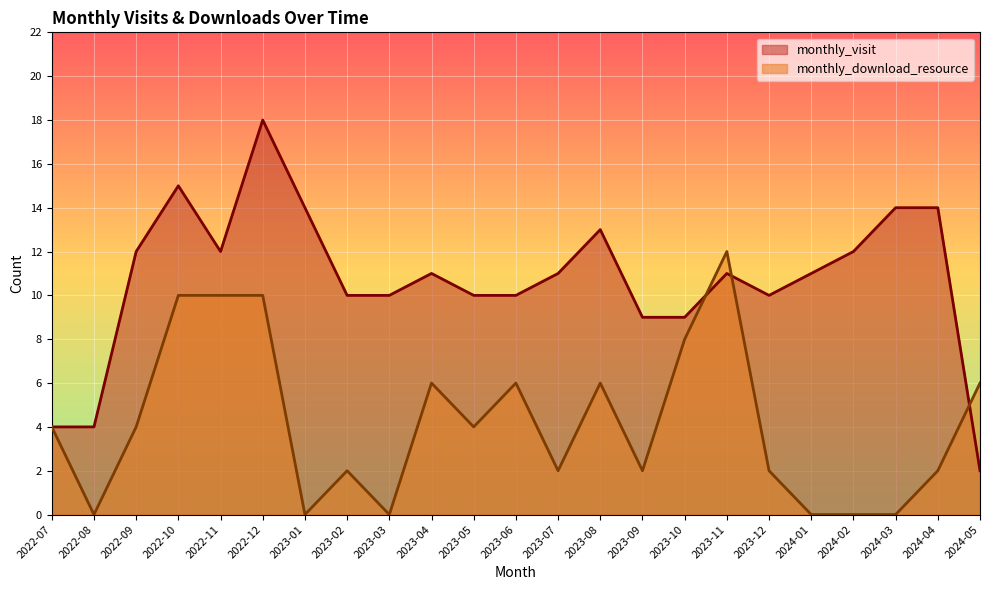

In monthly_download_resource, how many points are higher than both neighbors (excluding endpoints)?

5